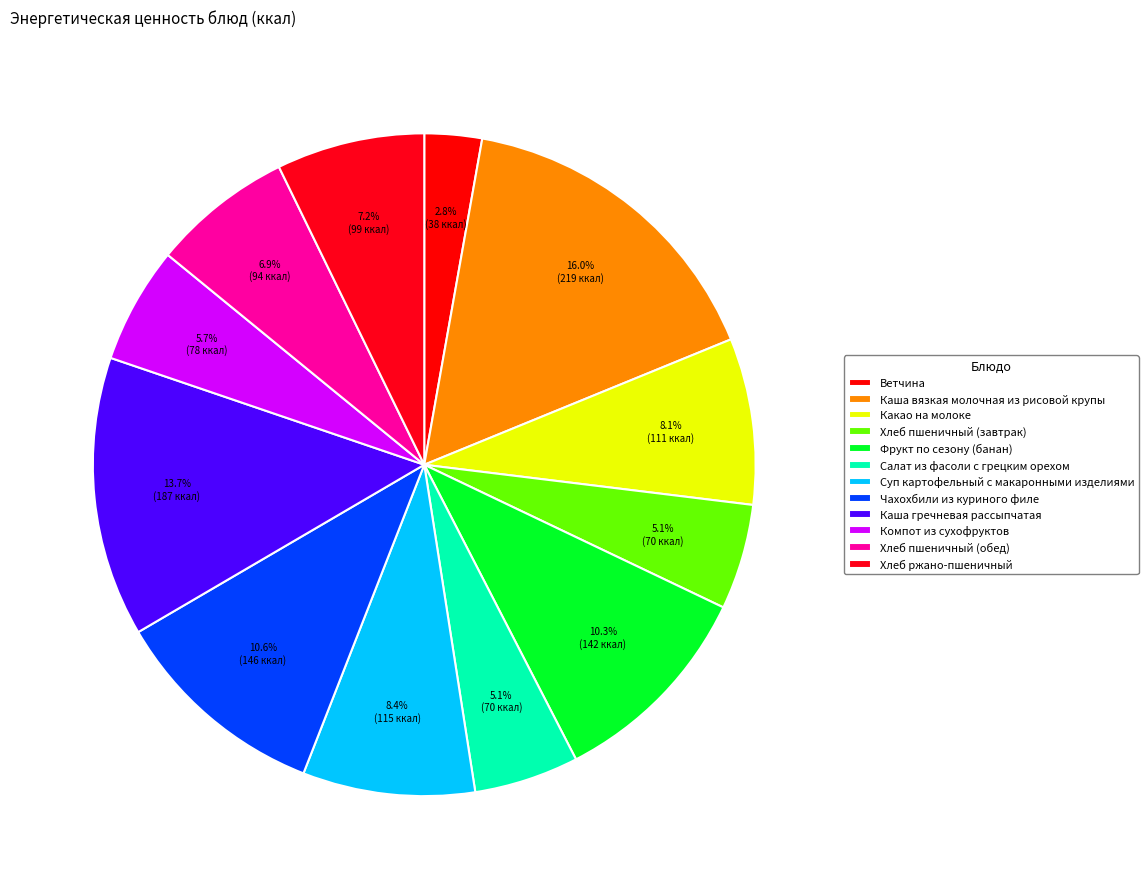

Is it true that Хлеб пшеничный (завтрак) is 1% of the pie?

False